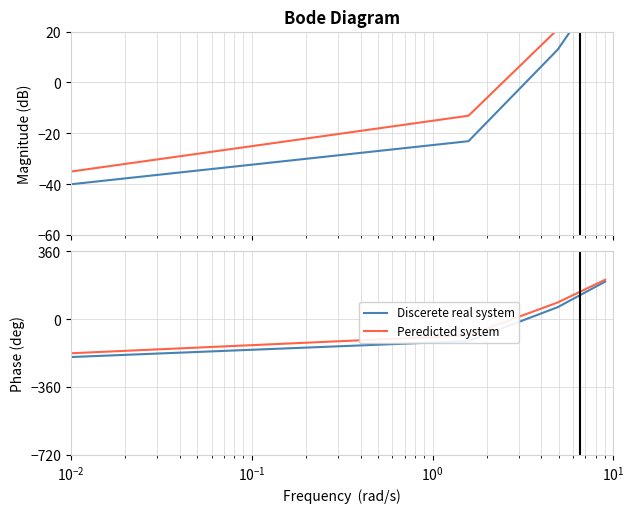

Does the chart have visible grid lines?

Yes